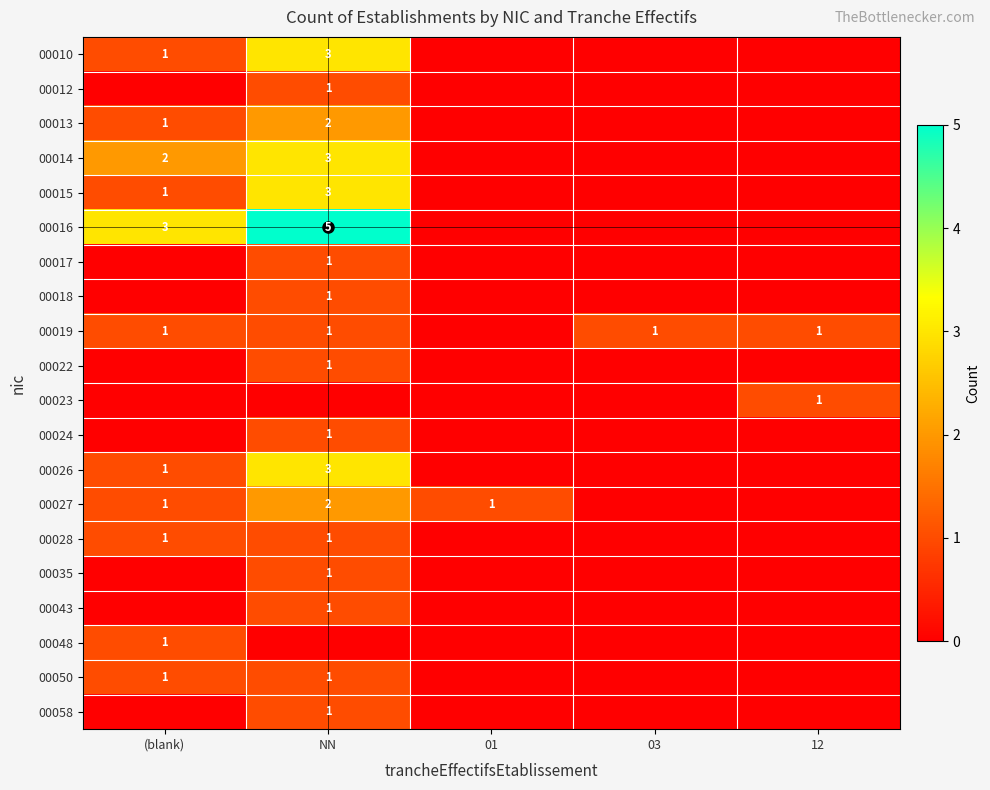

True or false: 00019 has a value of 1 at 03.

True